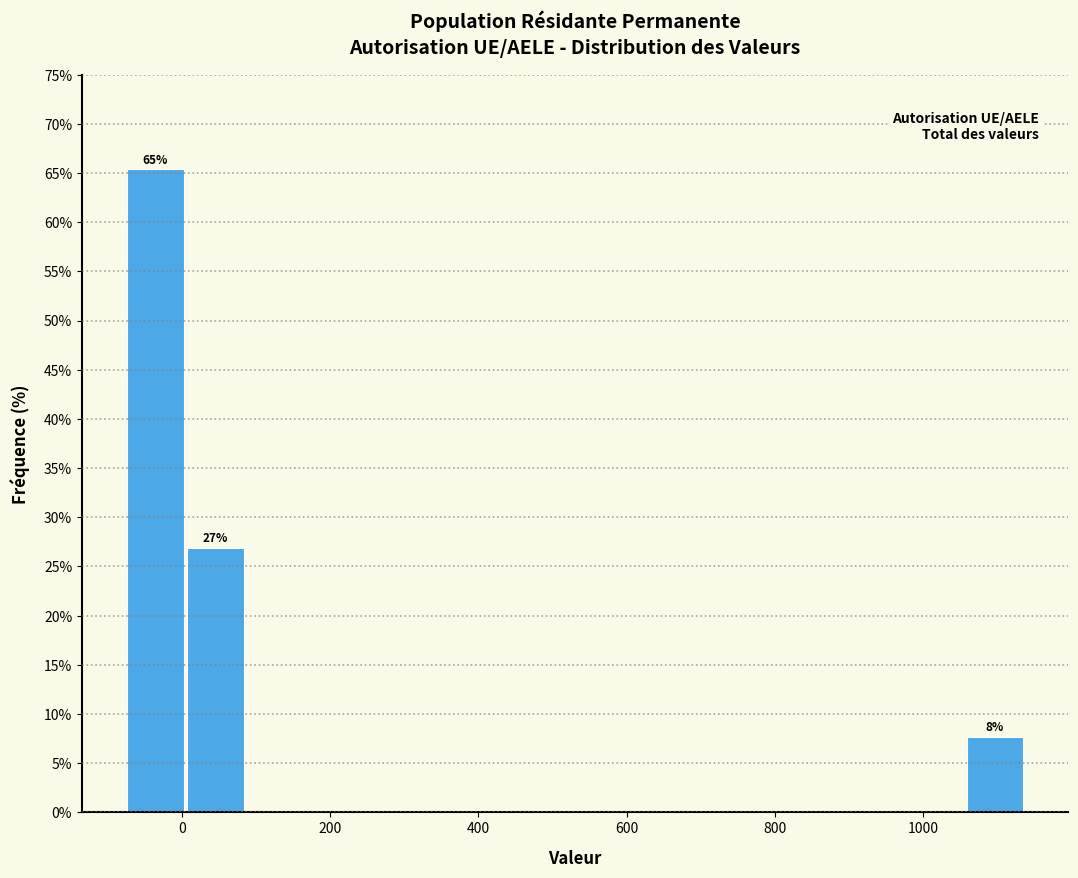

Over which range of the x-axis is the bar tallest?

-80 to 0